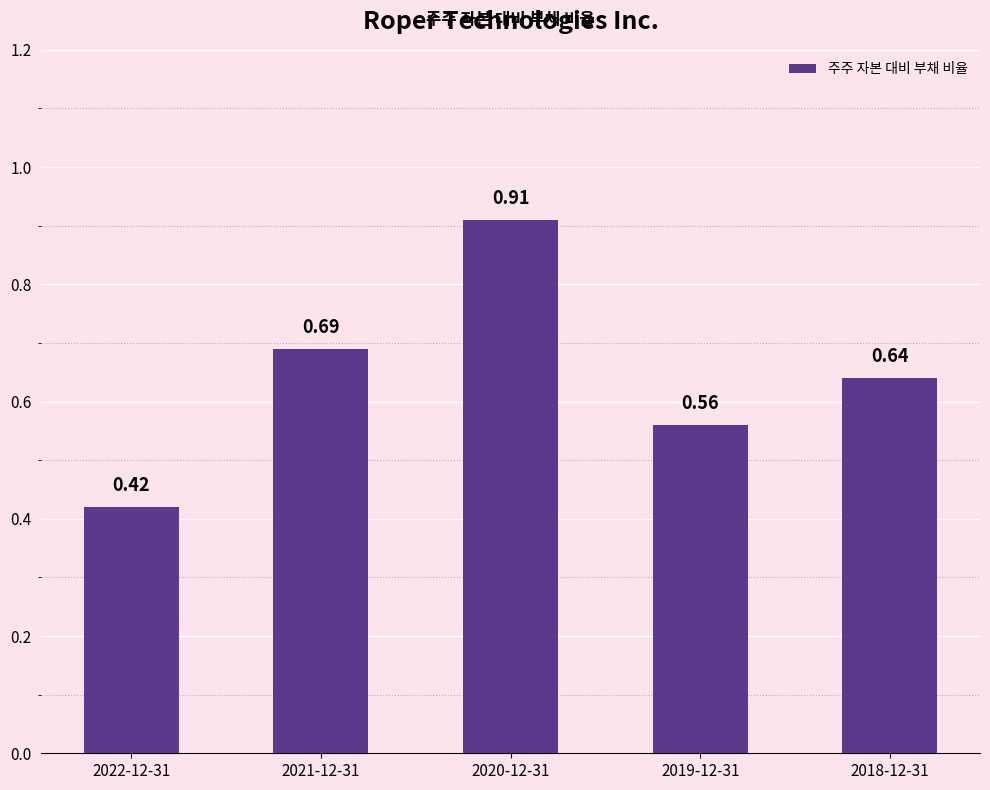

Rank the categories by value from lowest to highest.

2022-12-31, 2019-12-31, 2018-12-31, 2021-12-31, 2020-12-31